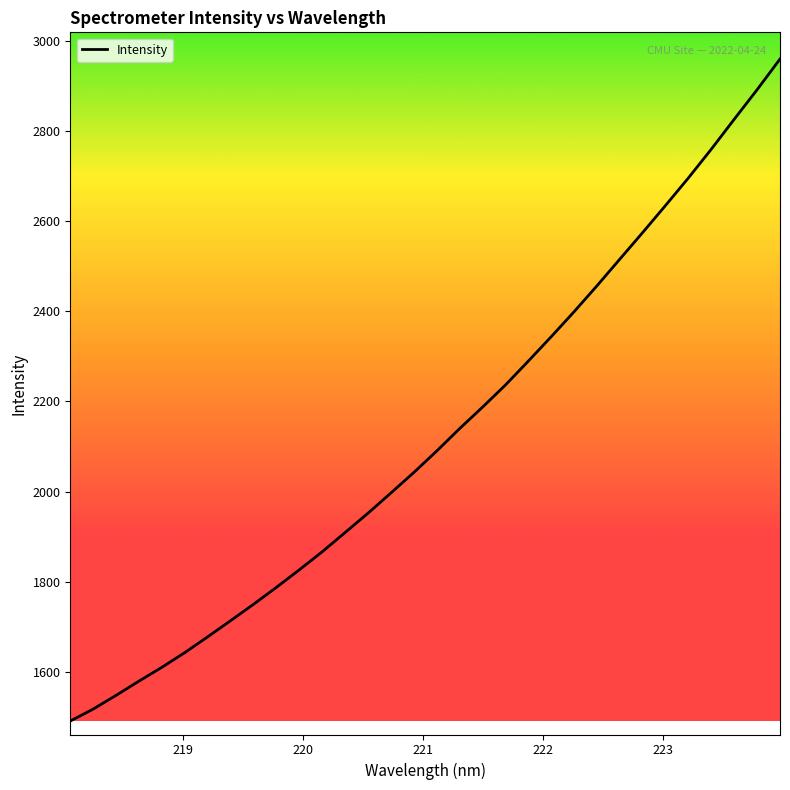

What is the smallest value displayed?

1491.7